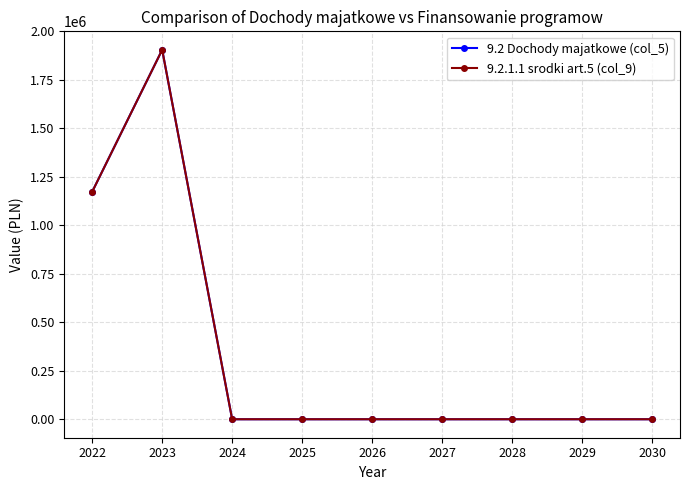

What is the greatest value displayed?

1904768